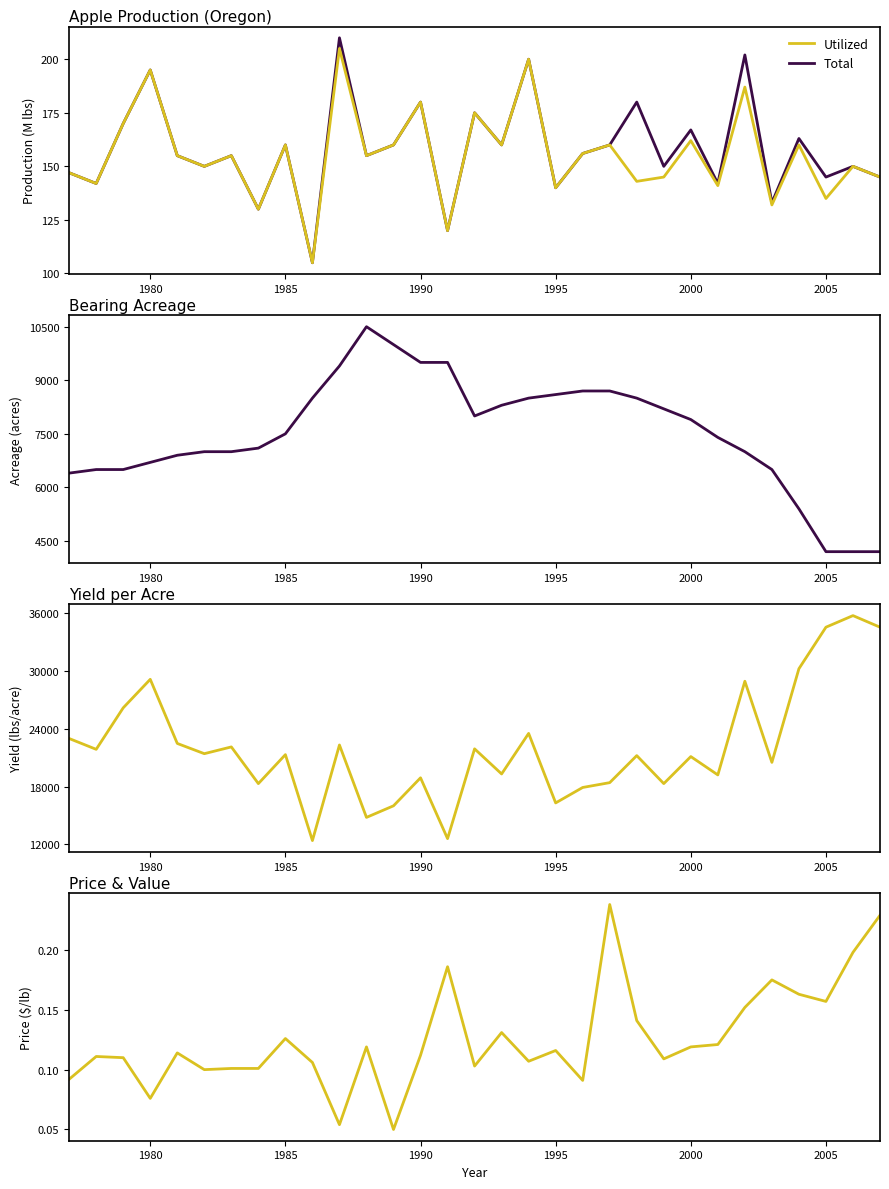

What is the value of the Bearing Acreage point at the 29th from the left?

4200.0